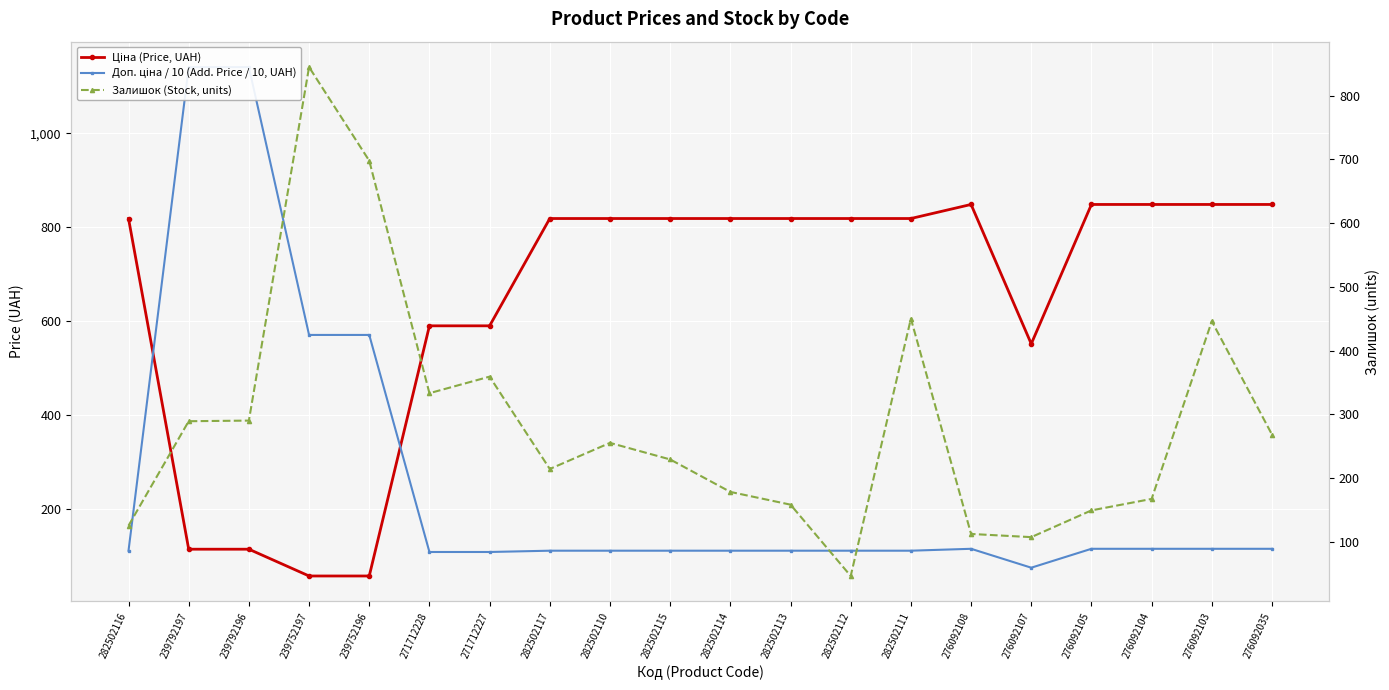

What is the label of the 5th point from the right?

276092107